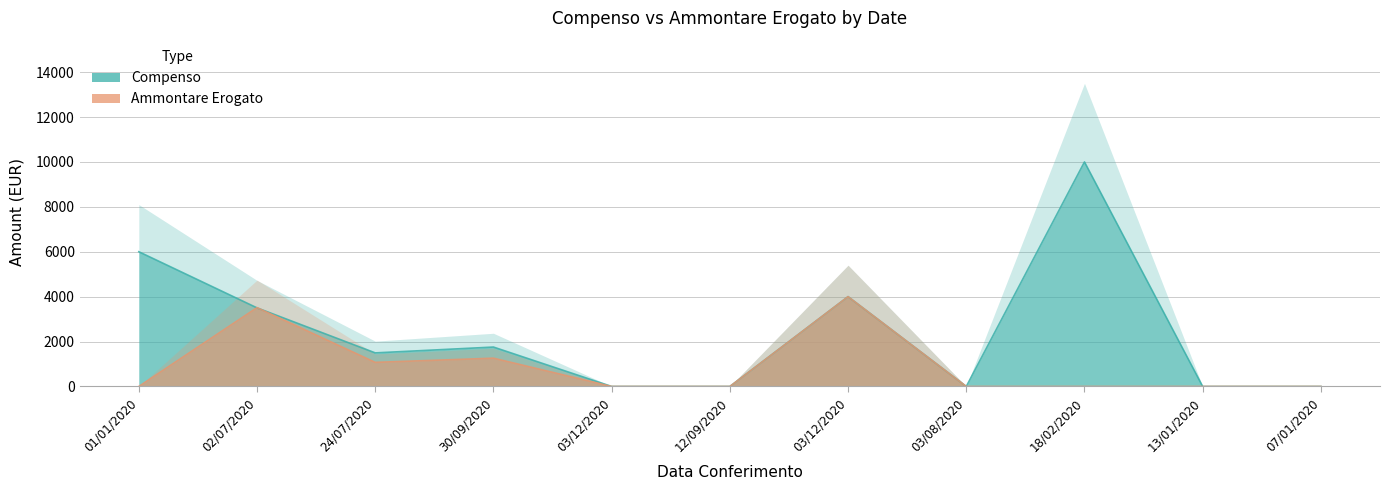

How many interior local peaks does the Compenso series have?

3